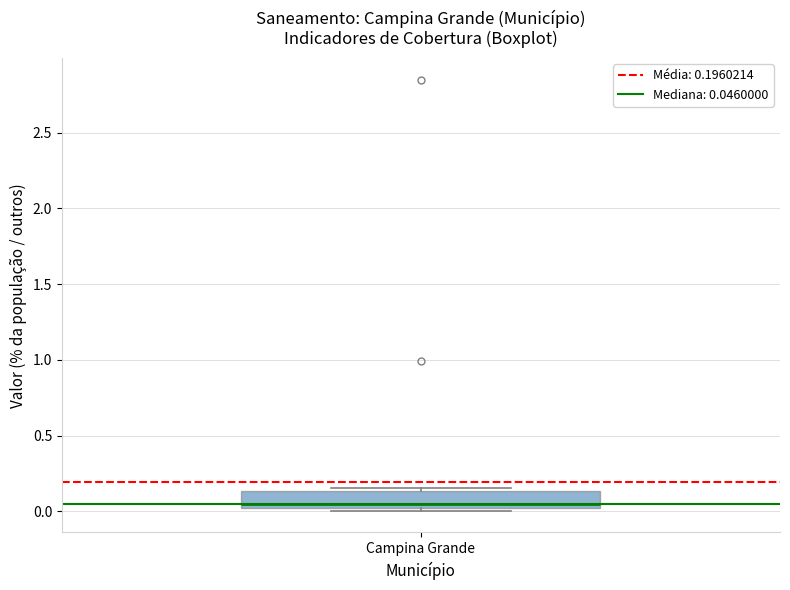

Read this box plot against the y-axis: the position of the median line, the range covered by the box, and the ends of both whiskers. The values are not printed on the chart, so give them approximately, as read against the axis.

median 0.05, box 0.00 to 0.15, whiskers 0.00 (just below the box's lower edge) to 0.15 (just above the box's upper edge)